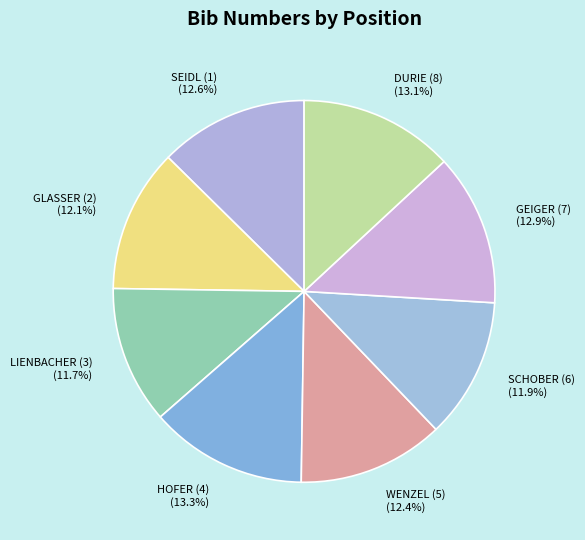

Approximately how many times larger is the value at WENZEL (5) compared to LIENBACHER (3)?

1.1